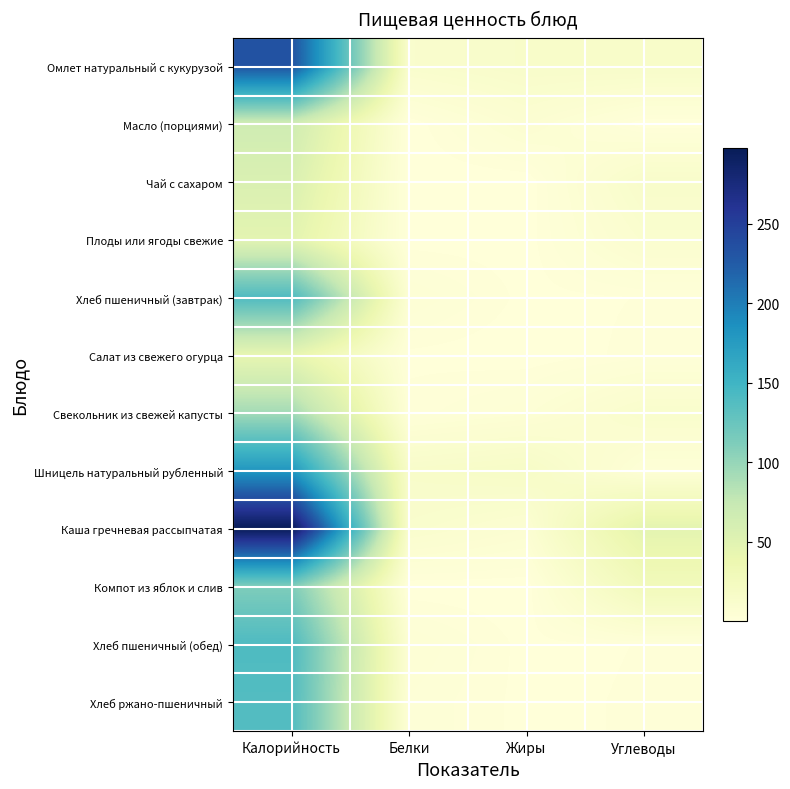

How many categories are shown in the chart?

4